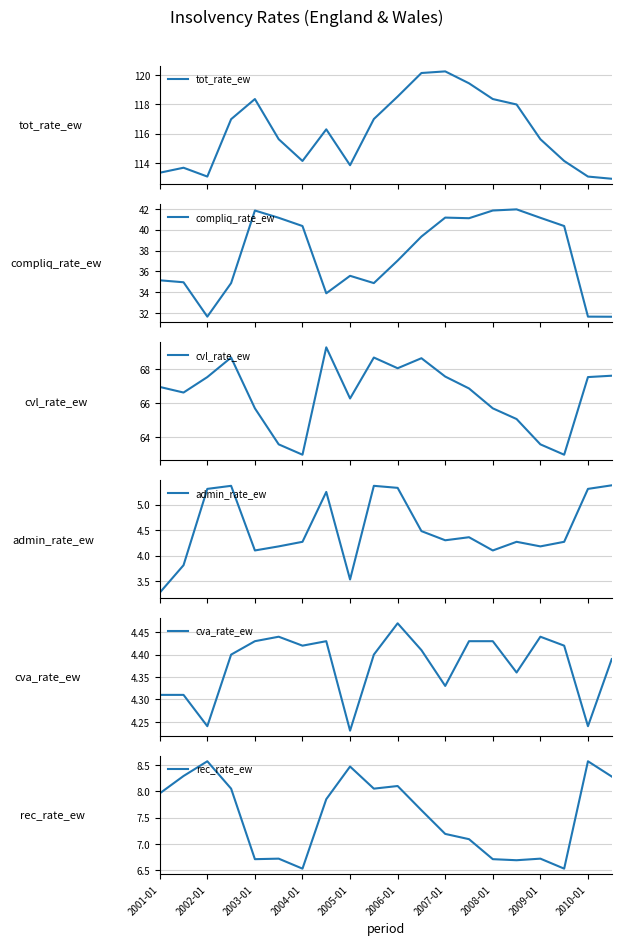

The compliq_rate_ew series shows 11.2 at 2005-01. True or false?

False